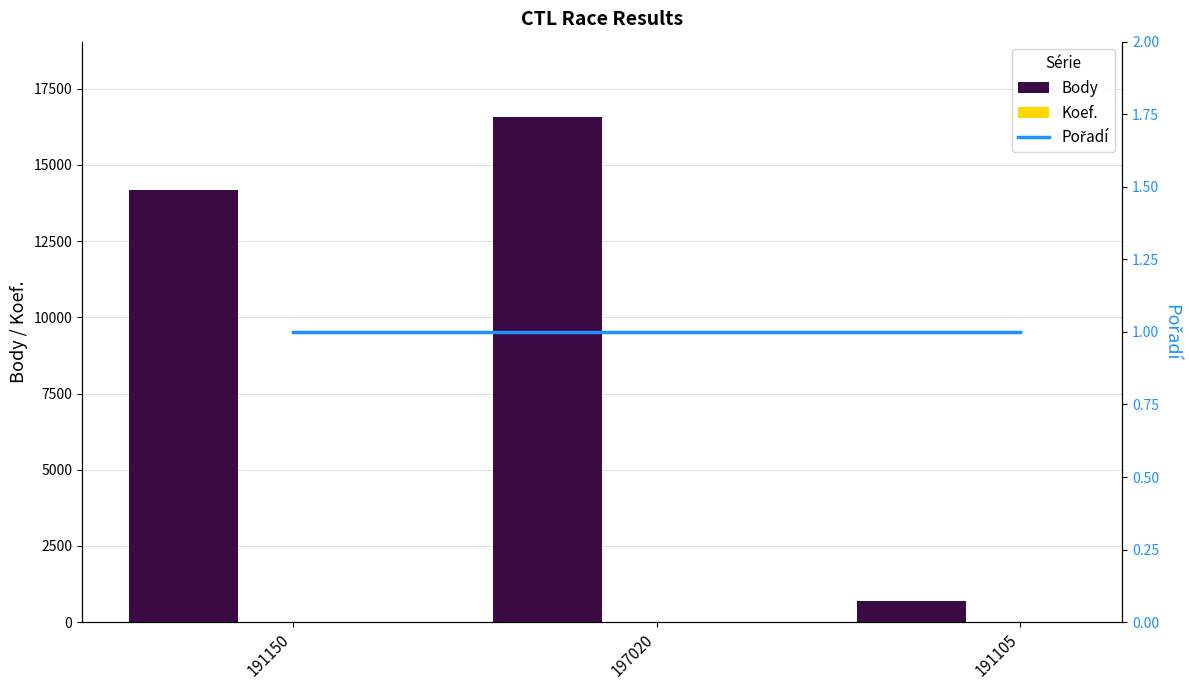

Rank the series by their maximum value, from lowest to highest.

Pořadí, Koef., Body